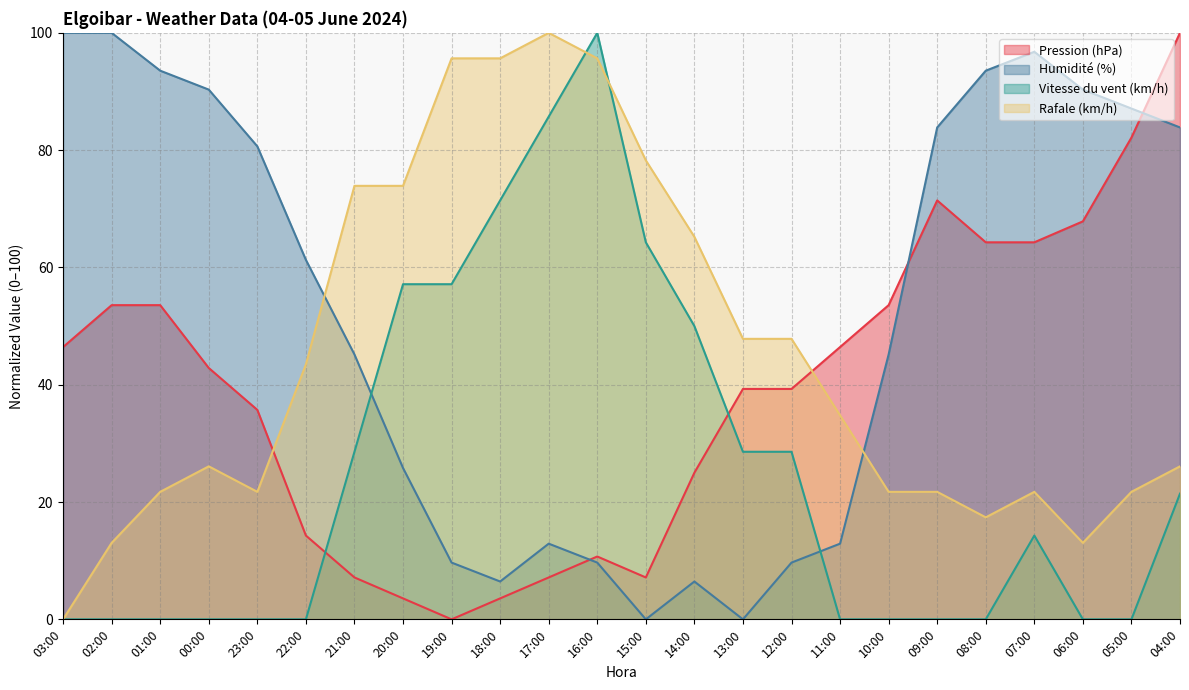

How many positive values does the Pression (hPa) series have?

23